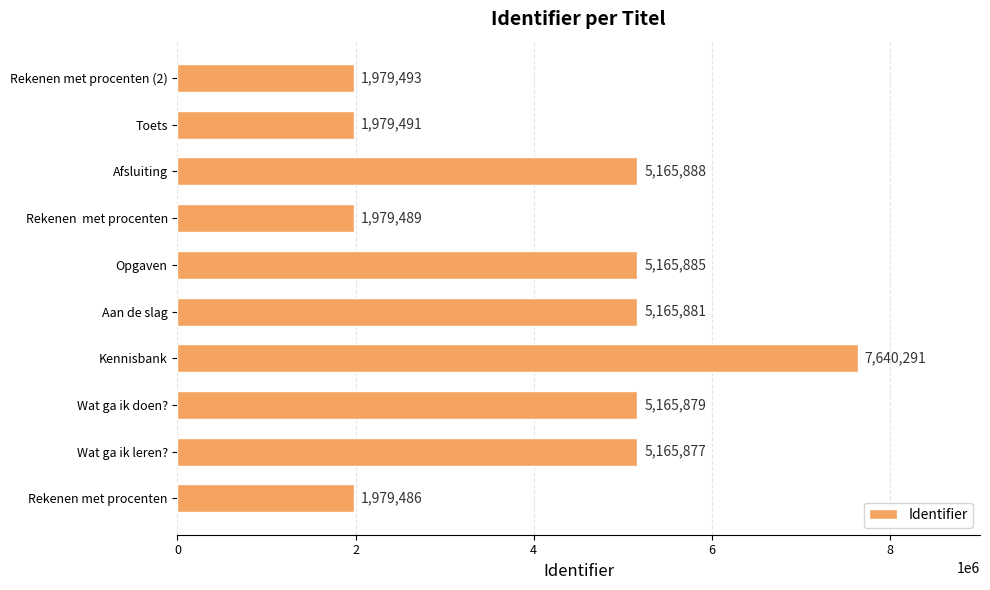

Approximately how many times larger is the value at Opgaven compared to Aan de slag?

1.0